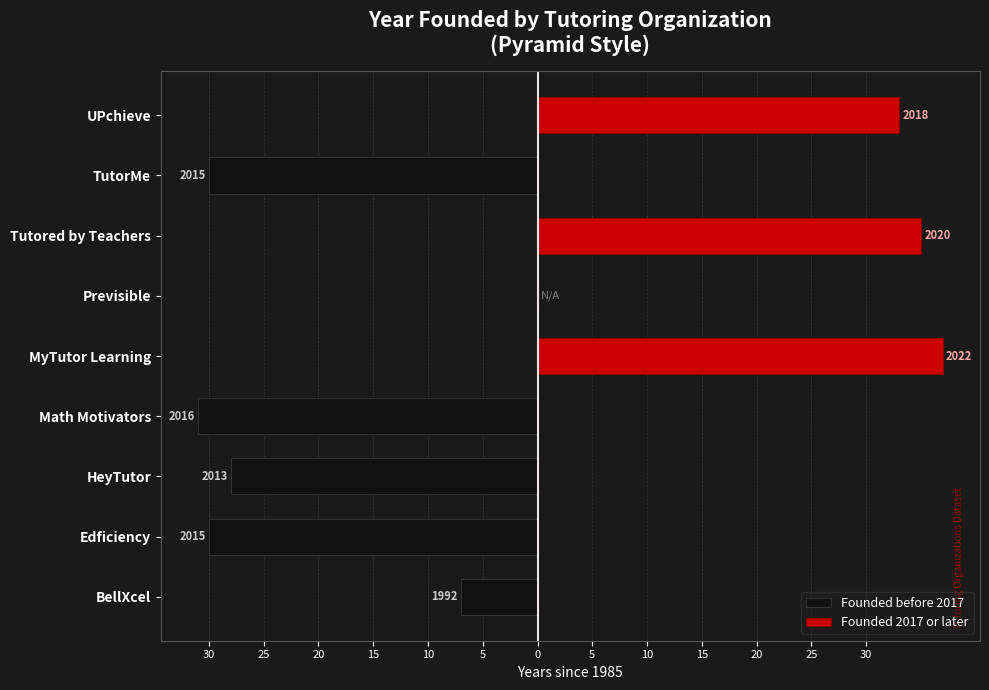

How many data points in Founded before 2017 are less than -7?

4